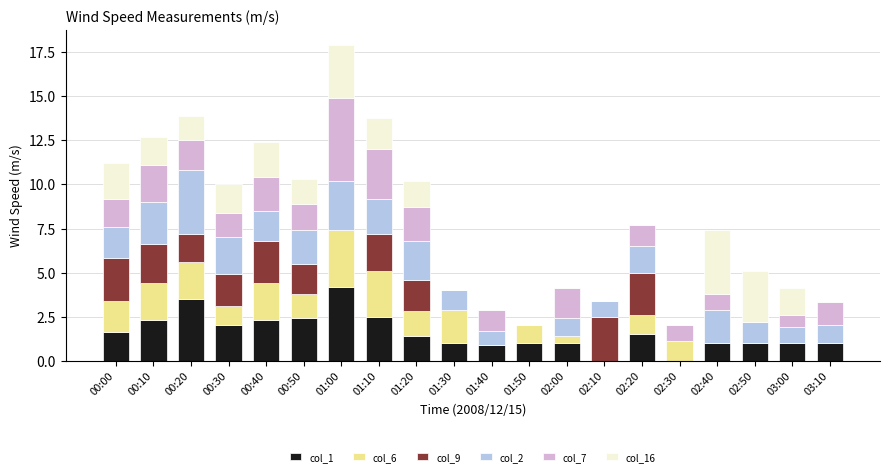

Which category has the highest value in the col_1 series?

01:00